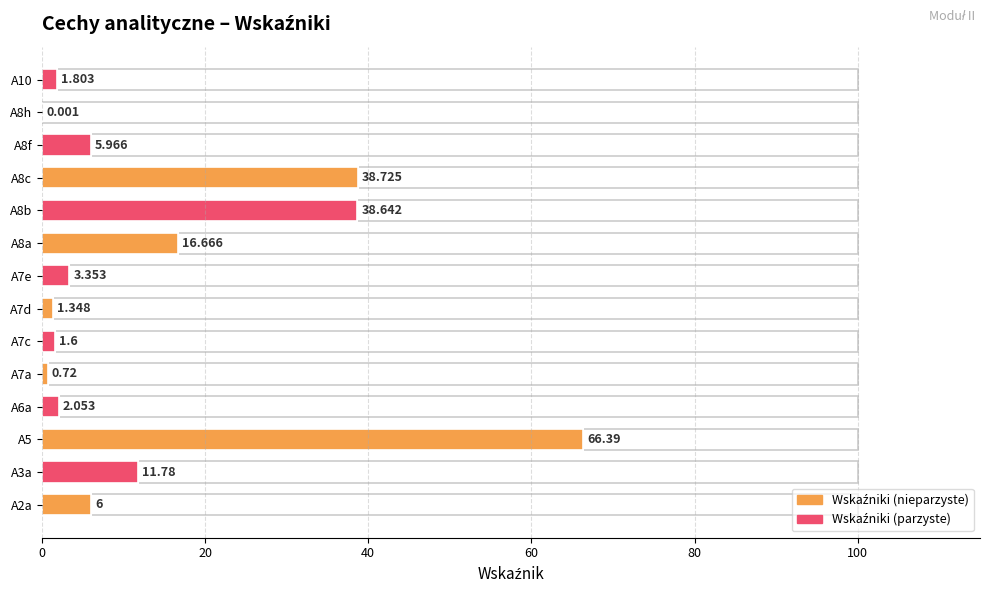

How many data points are above 5?

7